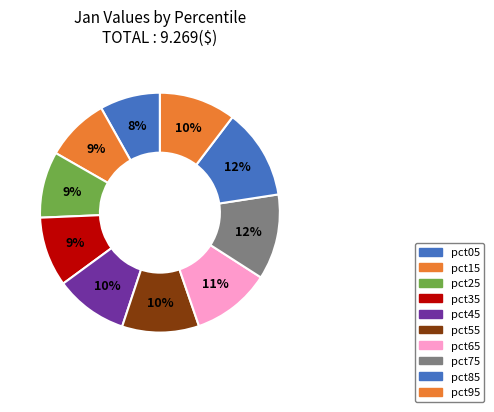

Which has a higher value, pct55 or pct15?

pct55